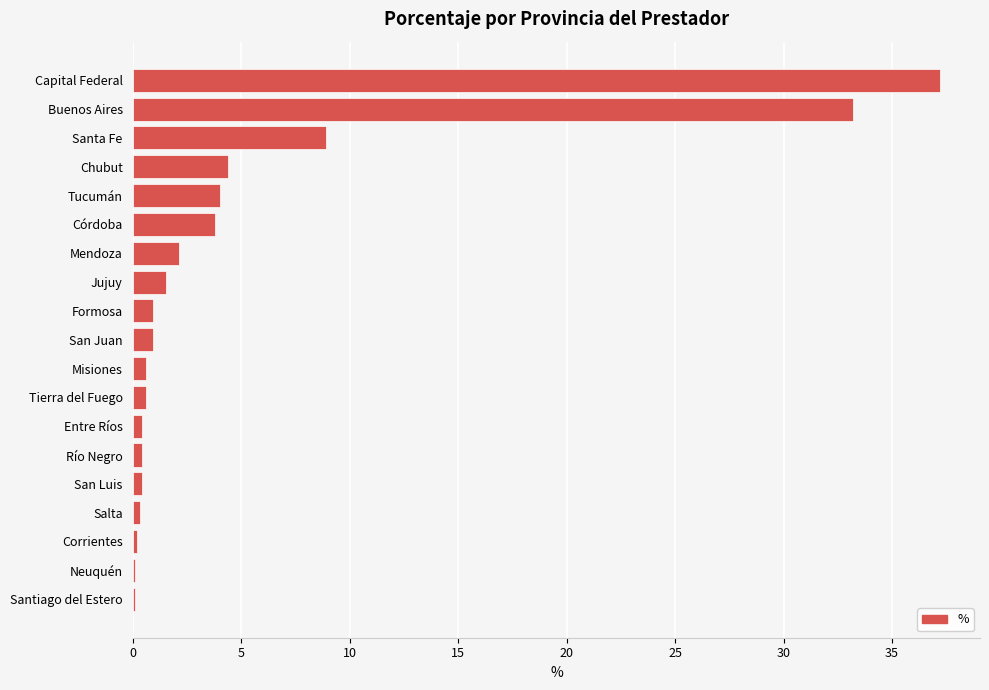

What is the greatest value displayed?

37.2